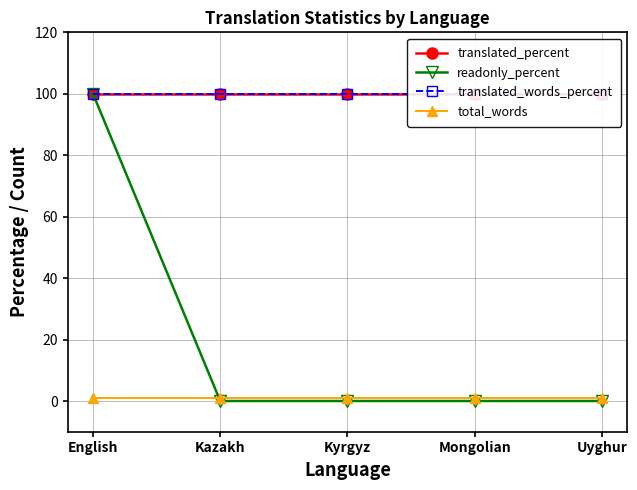

Is the value of total_words at English greater than the value of translated_percent at Kyrgyz?

No